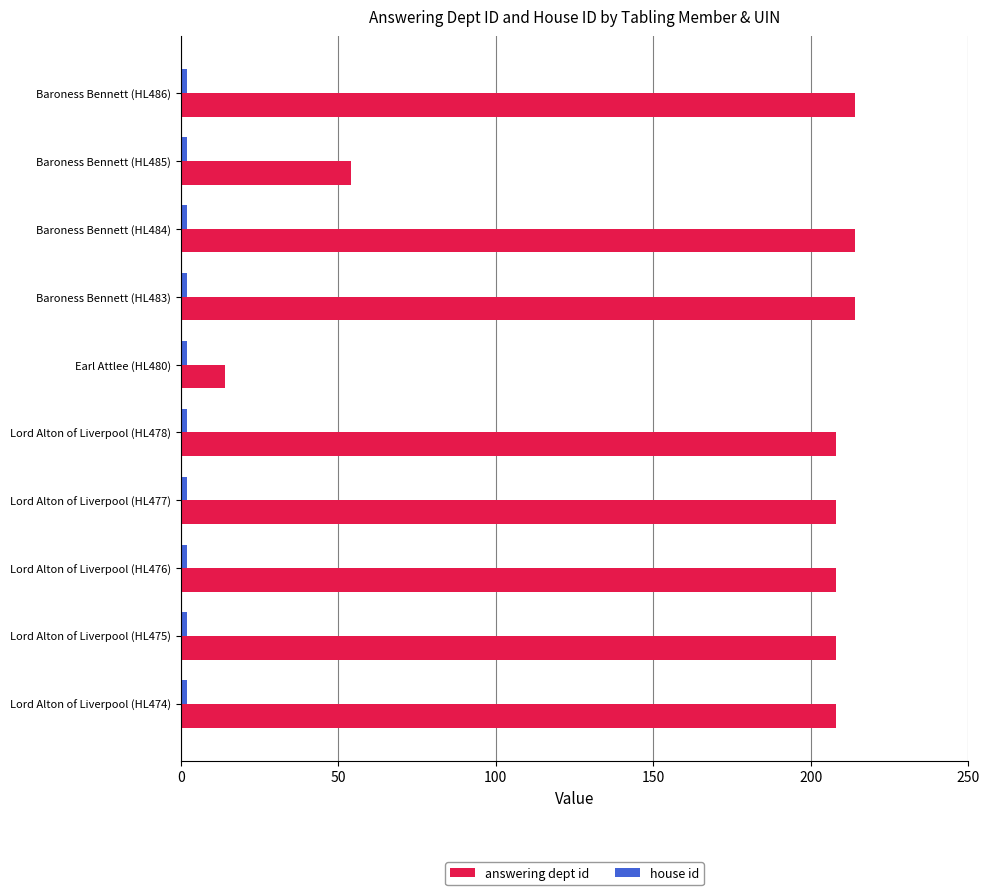

Which series has the largest total across all categories?

answering dept id